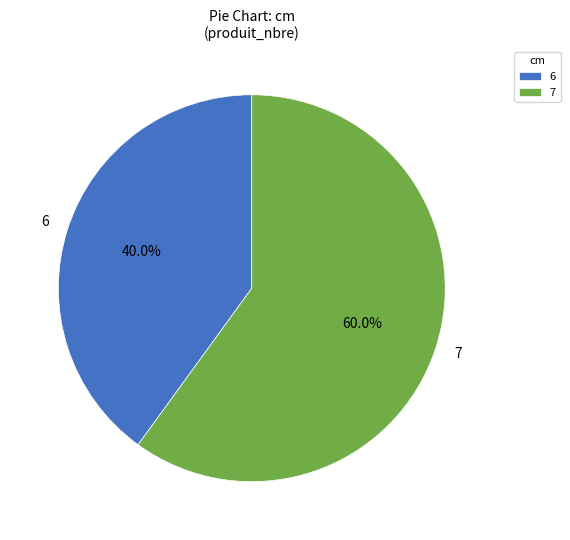

True or false: 6 accounts for 34% of the total.

False